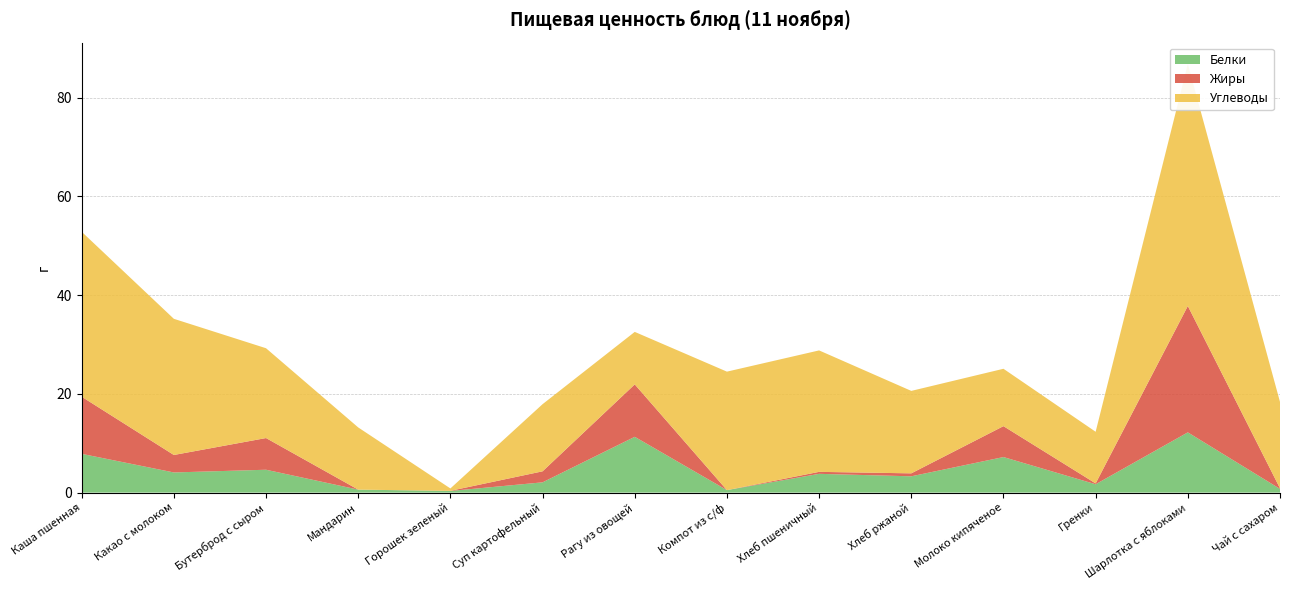

Reading right to left, transcribe all the data shown in this chart.

Белки: 0.8	12.2	1.7	7.2	3.3	3.8	0.5	11.3	2.1	0.3	0.6	4.6	4.1	7.8
Жиры: 0.1	25.6	0.2	6.3	0.6	0.4	0.0	10.6	2.2	0.0	0.0	6.4	3.5	11.6
Углеводы: 17.5	49.0	10.5	11.6	16.7	24.6	24.0	10.6	13.6	0.5	12.6	18.2	27.6	33.4